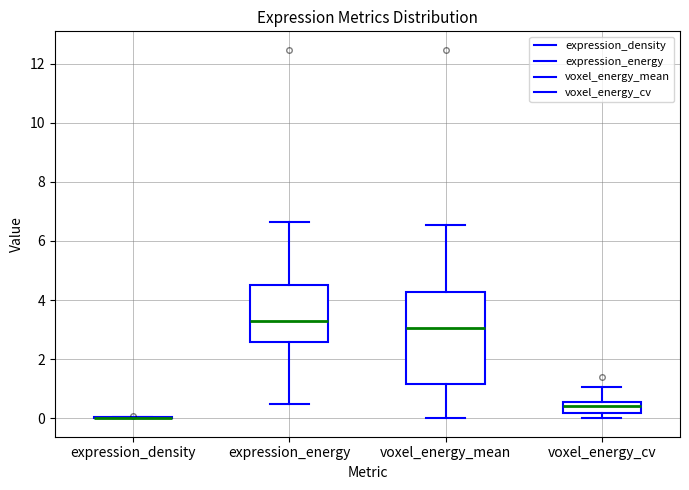

Comparing the boxes themselves (not the whiskers), which one is the tallest?

voxel_energy_mean